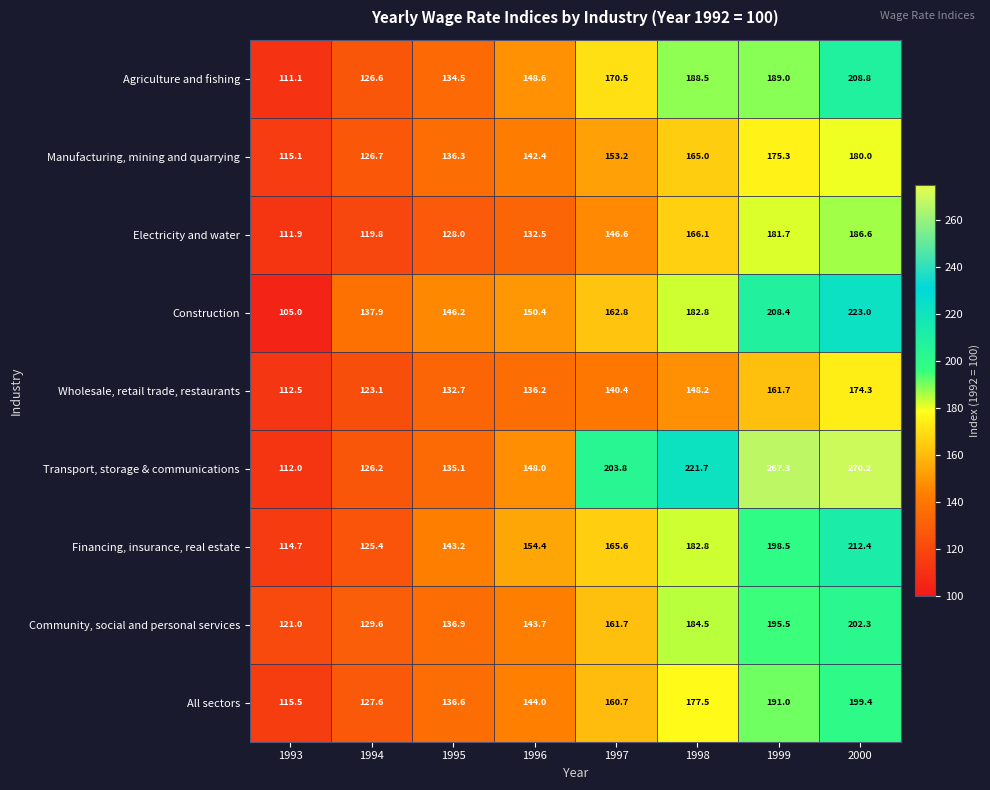

How many data points in Financing, insurance, real estate are less than 165?

4